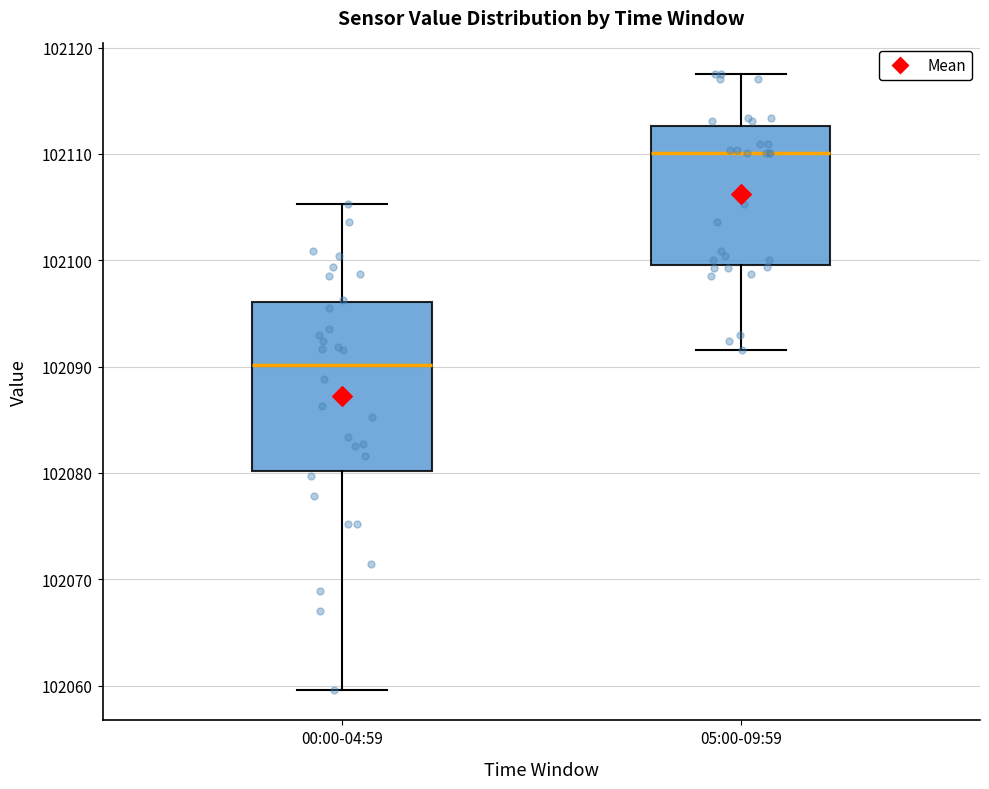

Which box has the highest median line?

05:00-09:59